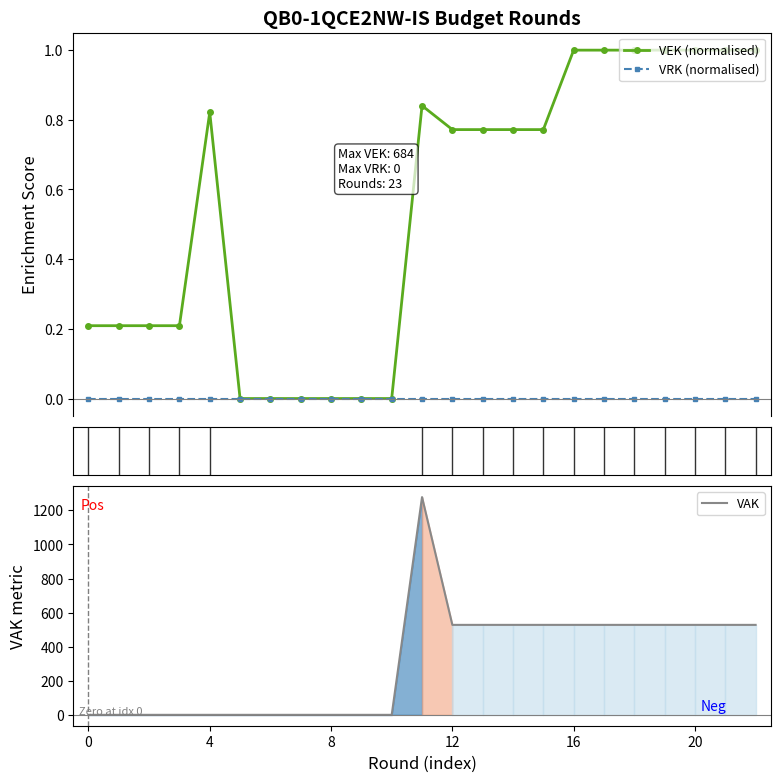

What is the difference between the second highest and minimum values in the VAK series?

528